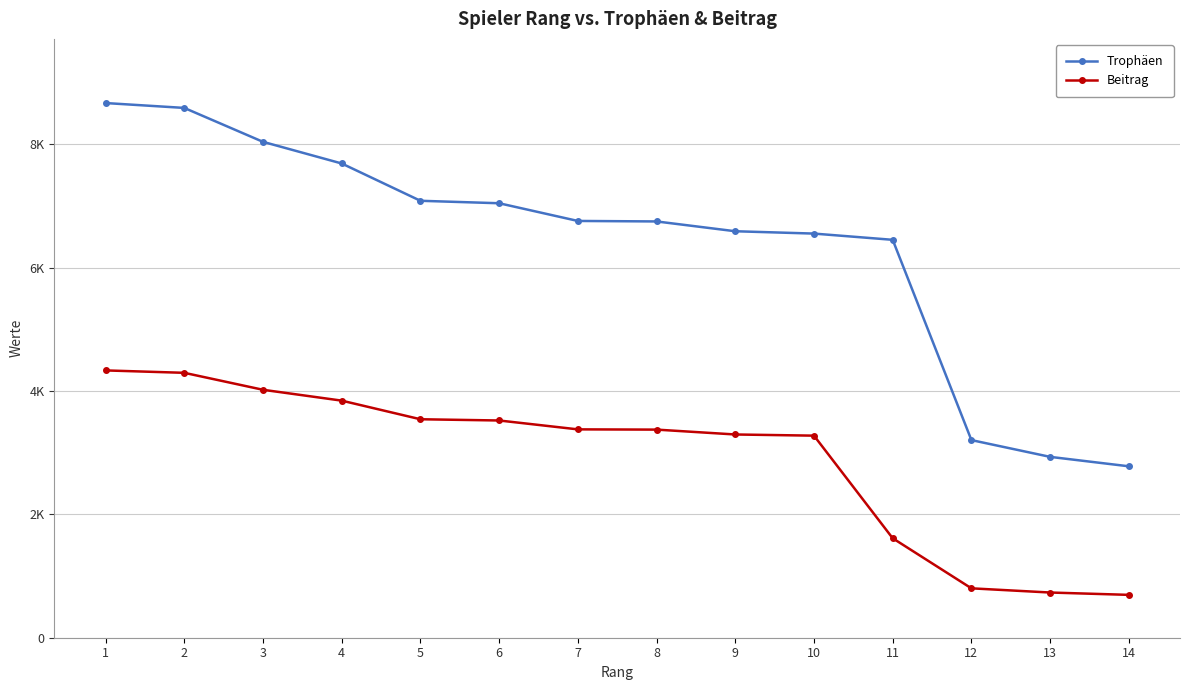

Where does the Trophäen series first go above 6759?

1